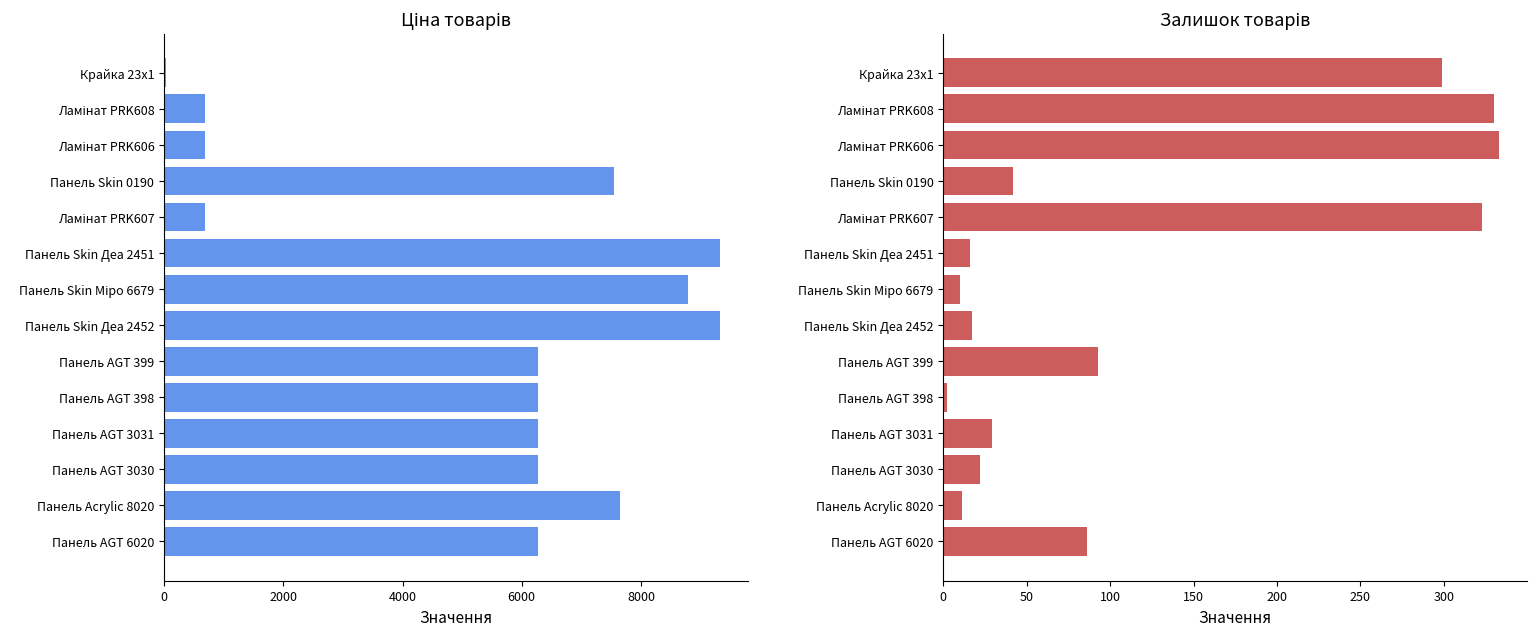

At how many categories does at least one series exceed 850?

10